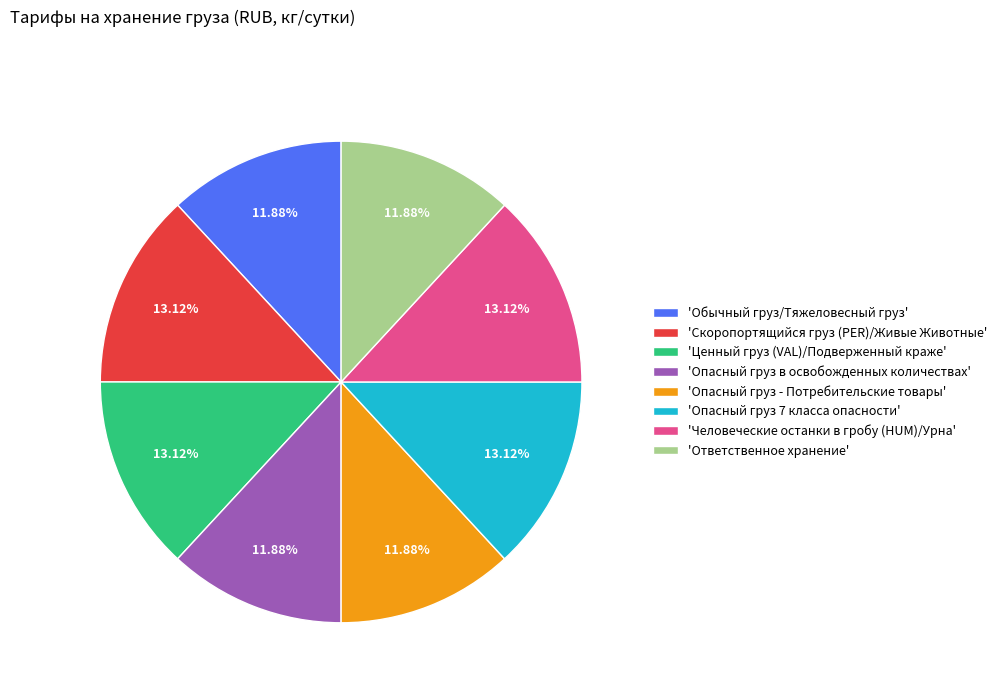

Is there any slice that represents more than half of the pie?

No